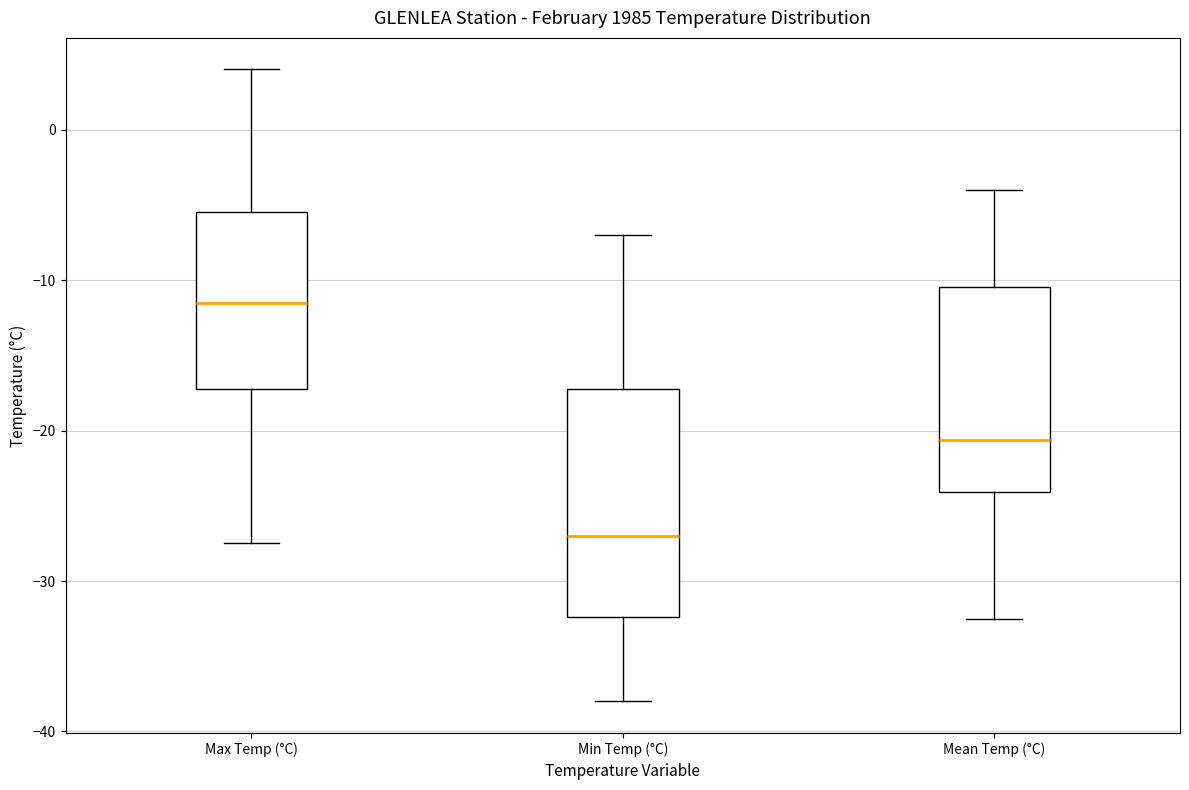

Which box is the tallest, from its lower edge to its upper edge?

Min Temp (°C)